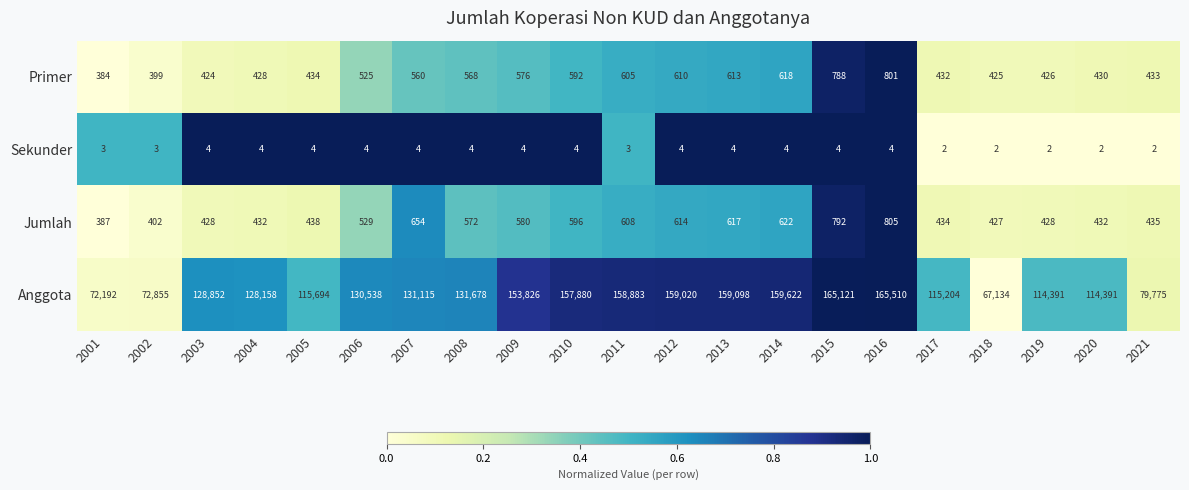

Is it true that Sekunder equals 2 at 2020?

True